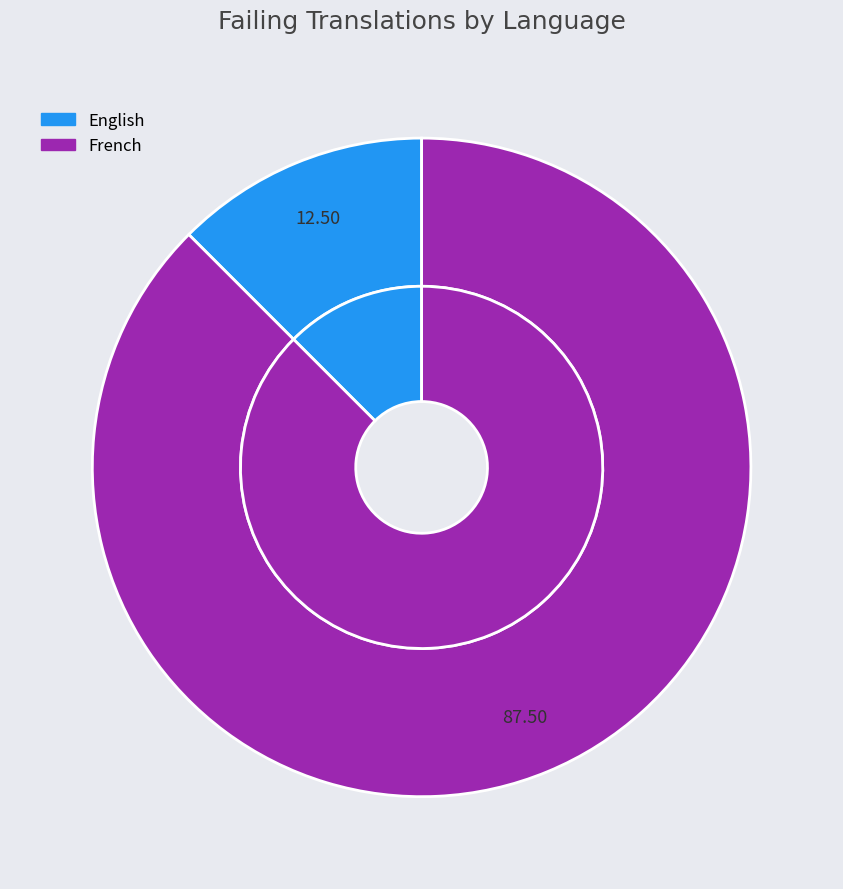

To the nearest percent, what portion does English represent?

12%